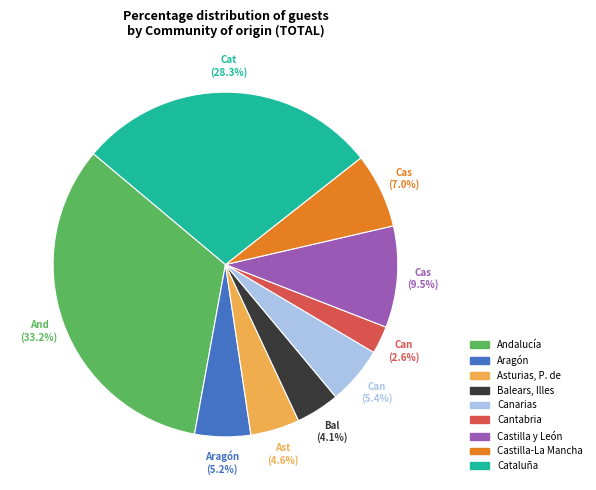

Which slice is the largest?

Andalucía